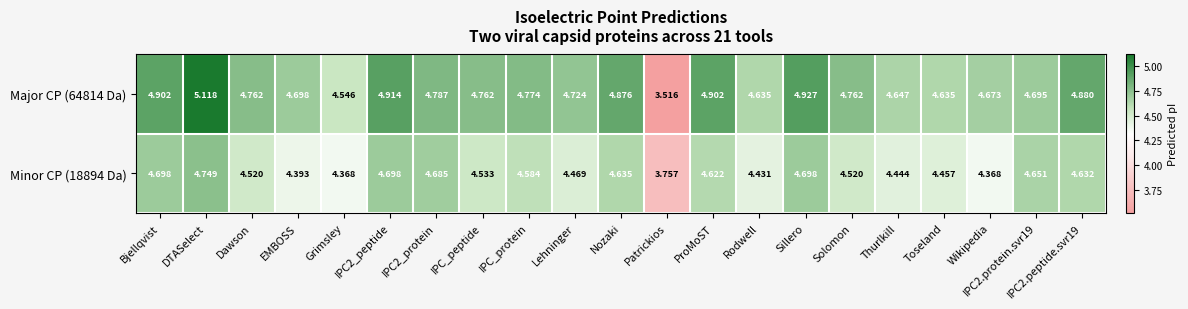

At which category is the sum across all series the highest?

DTASelect